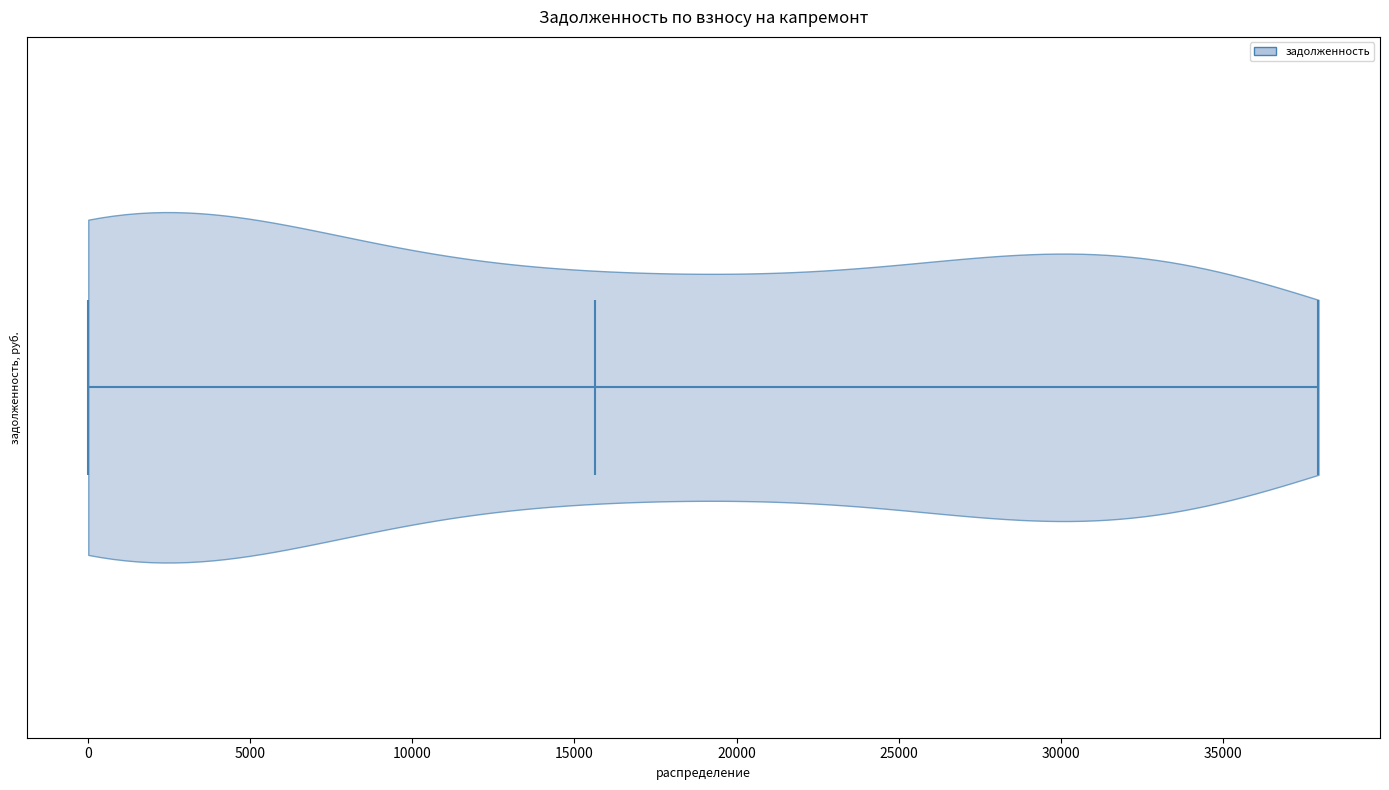

Read this violin plot against the x-axis: where its median line is, and the lowest and highest points the violin reaches. The values are not printed on the chart, so give them approximately, as read against the axis.

median line 15500, lowest point 0, highest point 38000